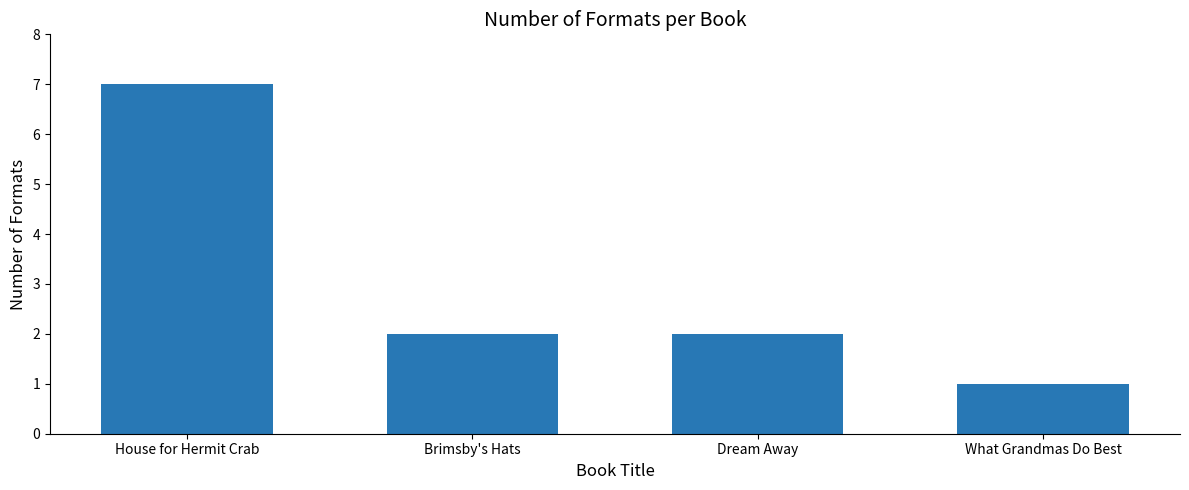

Reading left to right, extract all data points from this chart.

House for Hermit Crab=7	Brimsby's Hats=2	Dream Away=2	What Grandmas Do Best=1